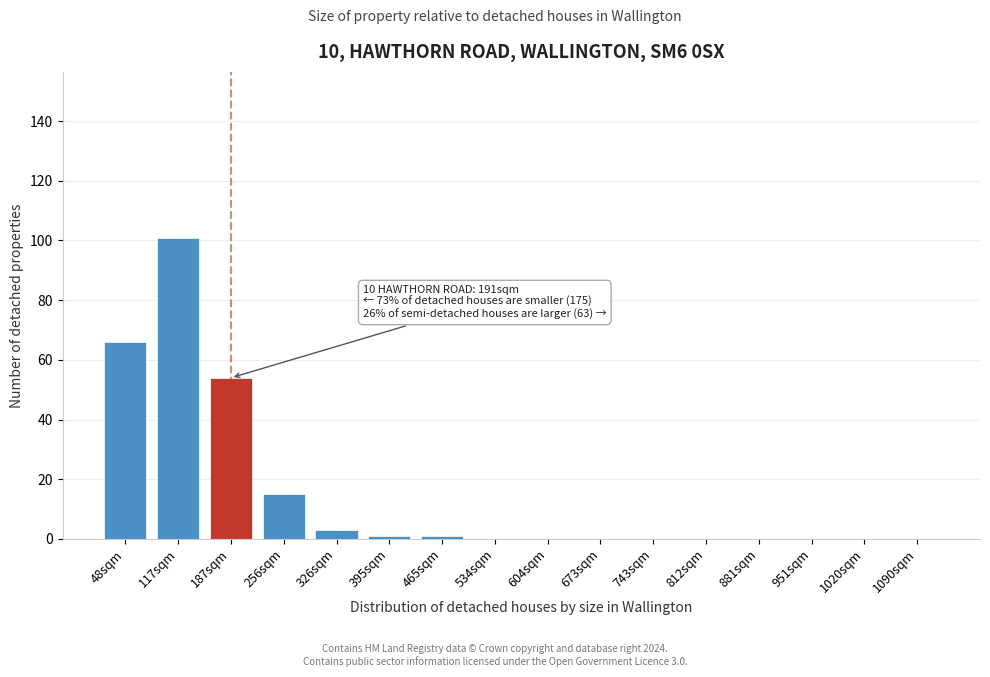

Reading left to right, what are all the values shown in this chart?

48sqm=66	117sqm=101	187sqm=54	256sqm=15	326sqm=3	395sqm=1	465sqm=1	534sqm=0	604sqm=0	673sqm=0	743sqm=0	812sqm=0	881sqm=0	951sqm=0	1020sqm=0	1090sqm=0